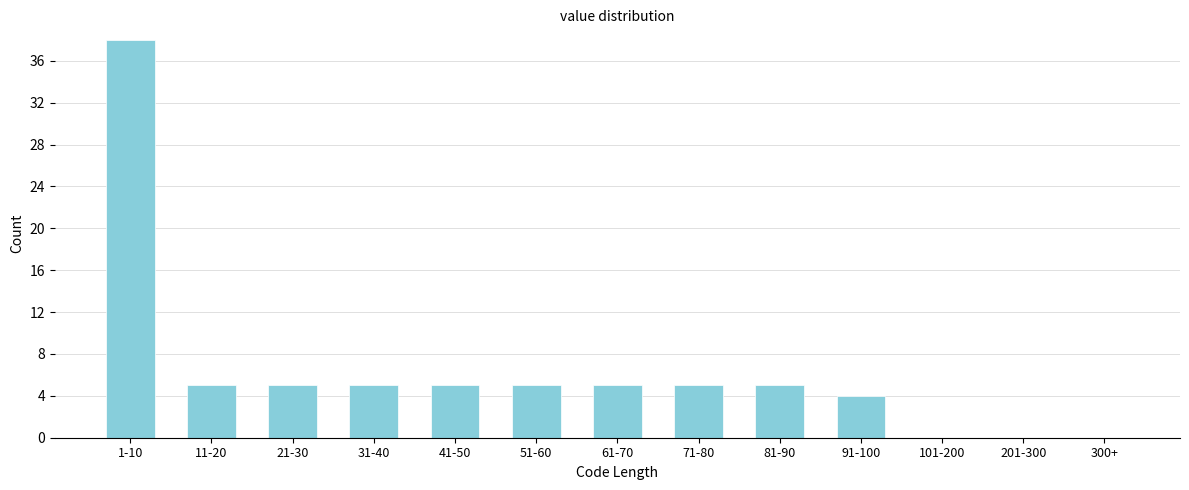

Reading left to right, what are all the values shown in this chart?

1-10=38	11-20=5	21-30=5	31-40=5	41-50=5	51-60=5	61-70=5	71-80=5	81-90=5	91-100=4	101-200=0	201-300=0	300+=0